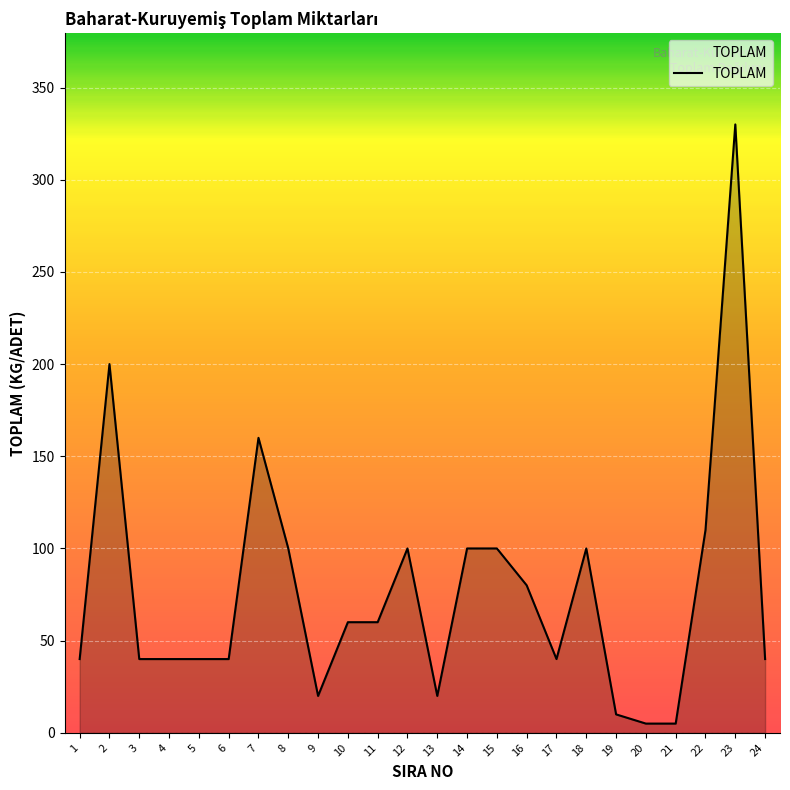

Reading left to right, list all the values displayed in this chart.

40	200	40	40	40	40	160	100	20	60	60	100	20	100	100	80	40	100	10	5	5	110	330	40